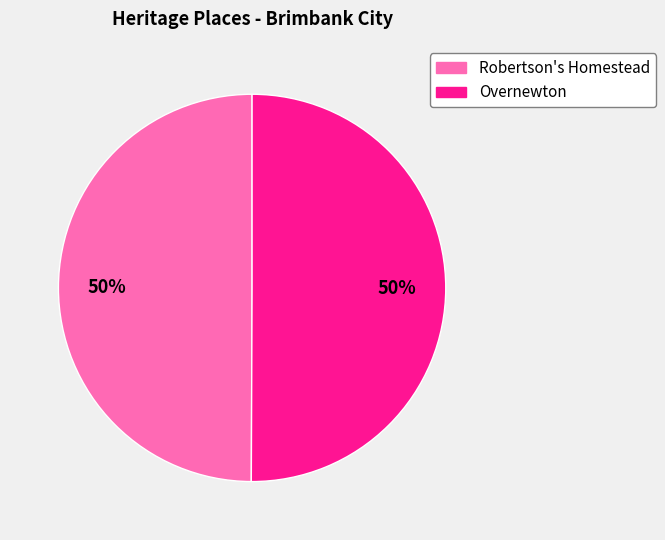

Do Overnewton and Robertson's Homestead together represent more than half of the pie?

Yes